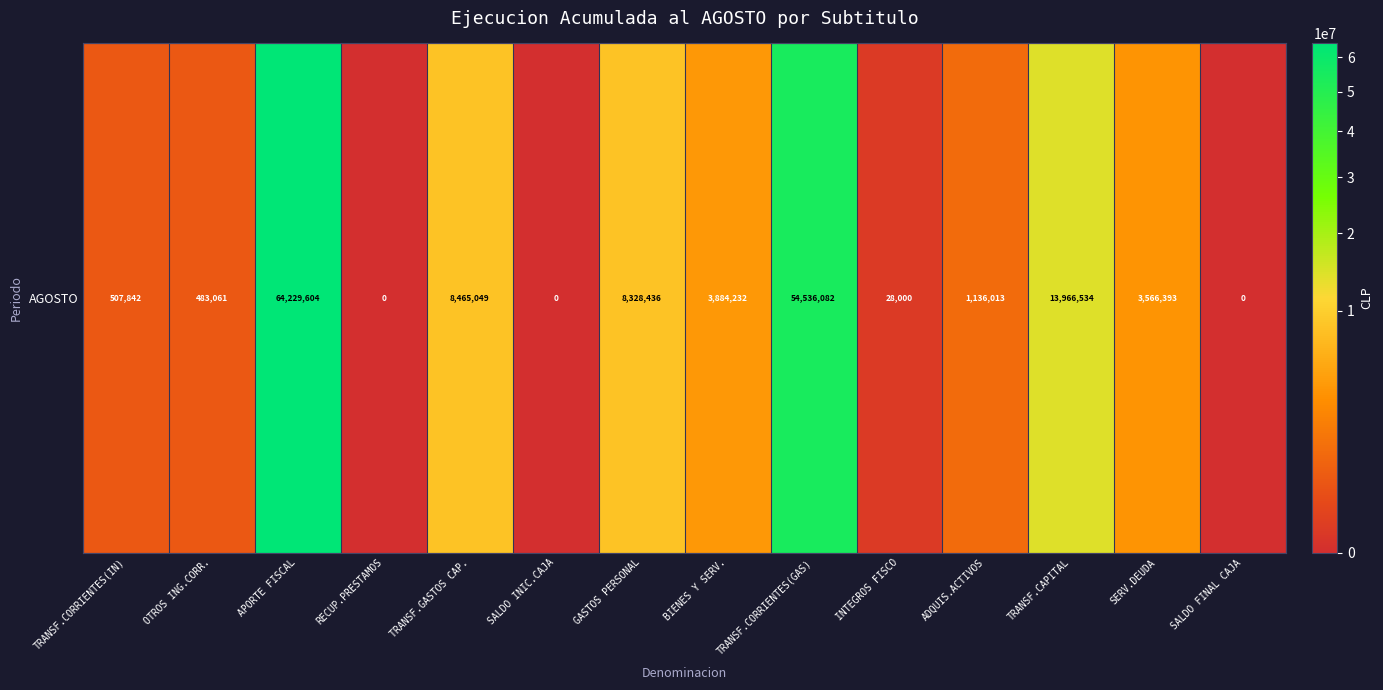

Reading left to right, extract all data points from this chart.

507842	483061	64229604	0	8465049	0	8328436	3884232	54536082	28000	1136013	13966534	3566393	0